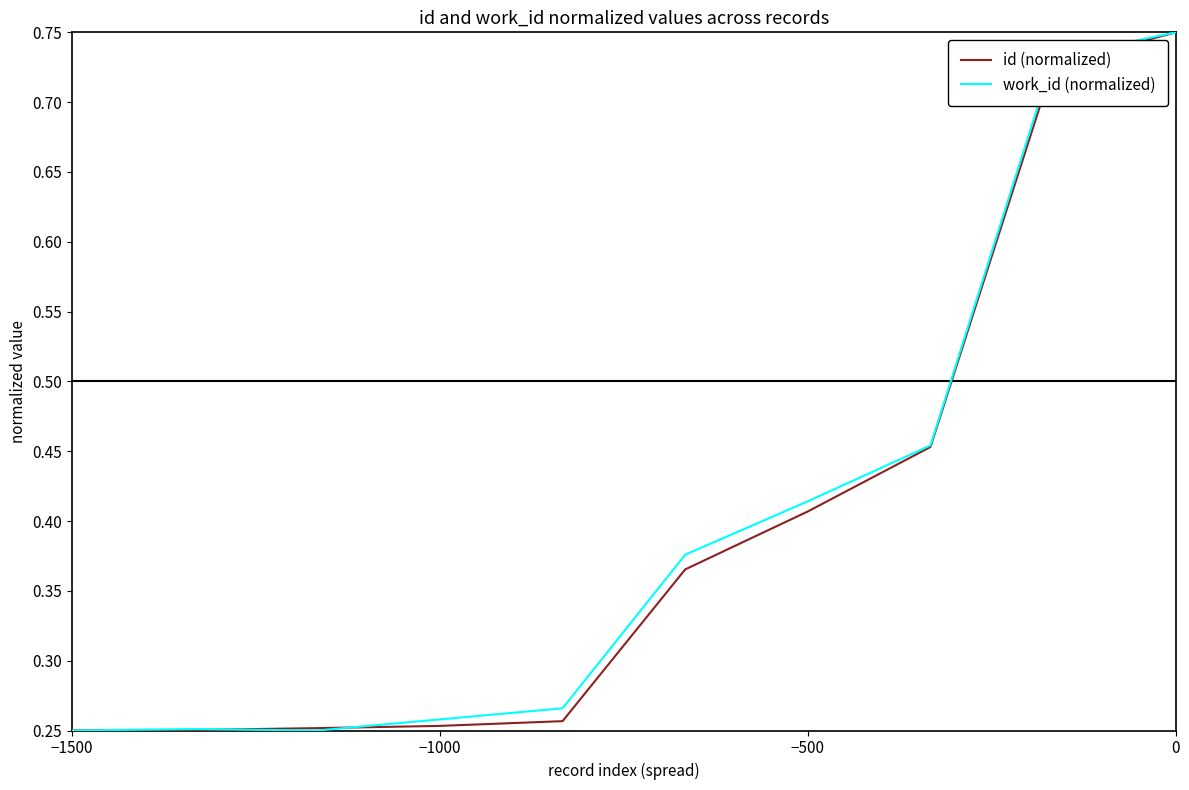

List the series in order of their overall mean, highest first.

work_id (normalized), id (normalized)